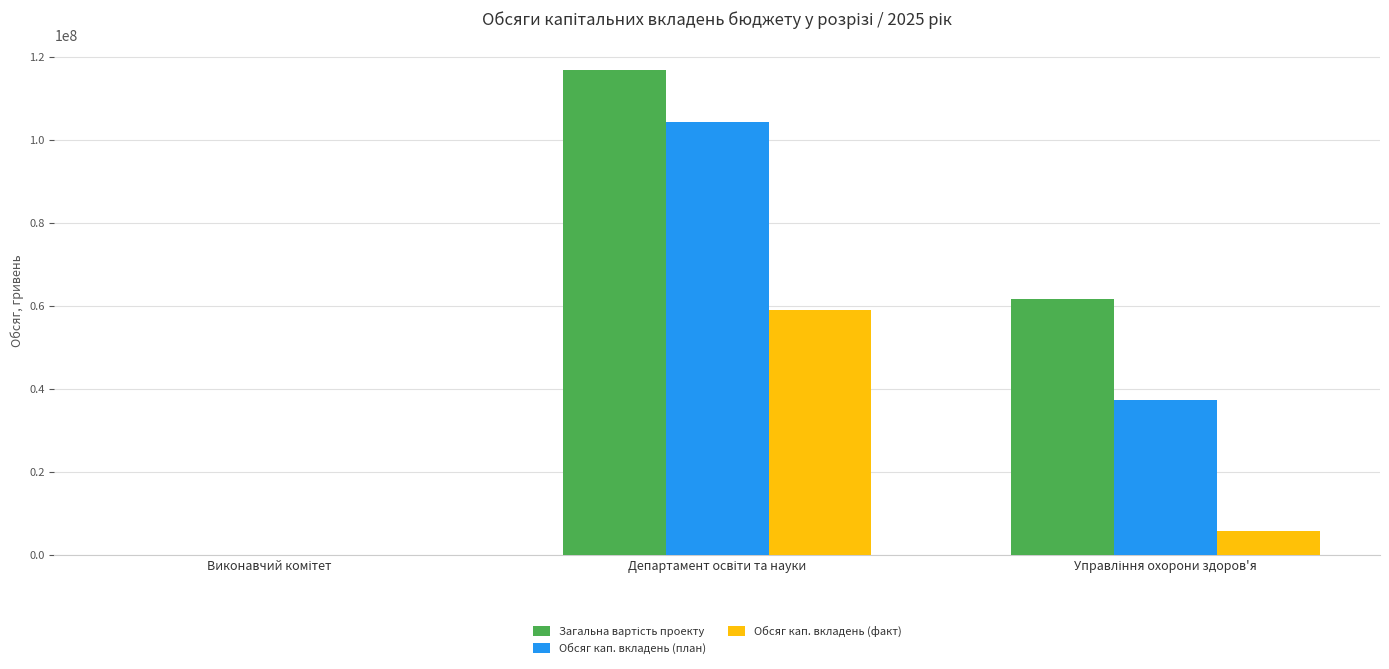

What is the sum of all Обсяг кап. вкладень (факт) values?

64627639.0